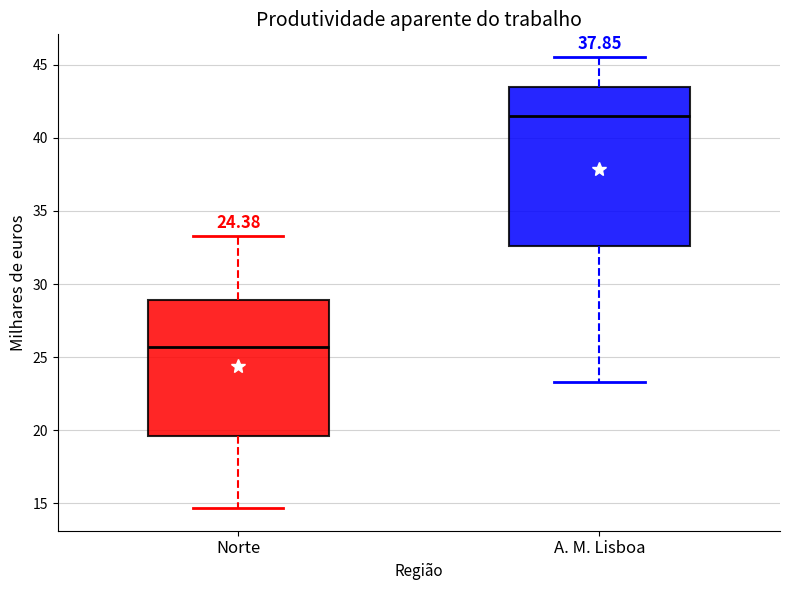

Comparing the boxes themselves (not the whiskers), which one is the tallest?

A. M. Lisboa